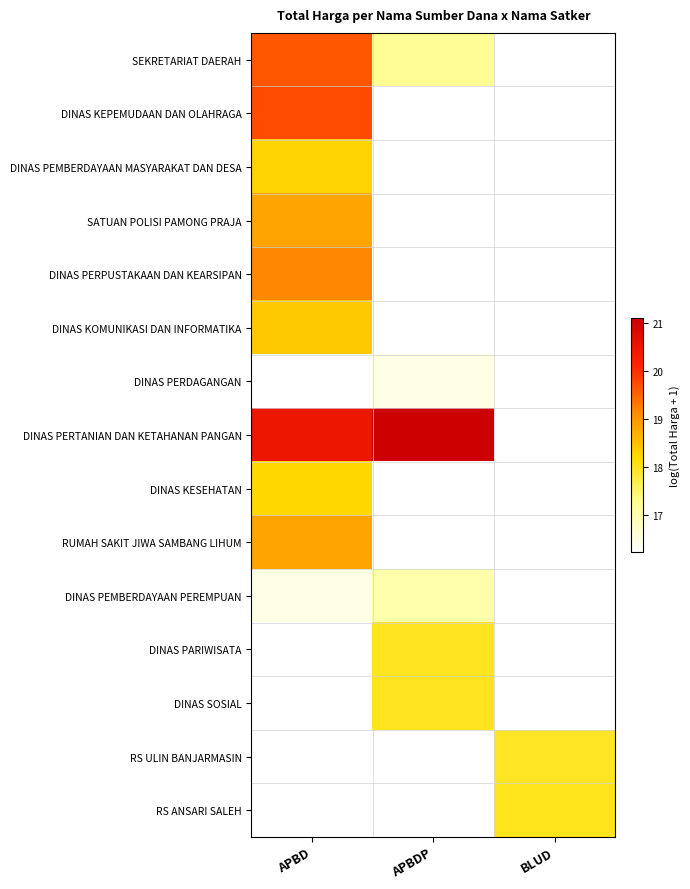

Where is DINAS PERPUSTAKAAN DAN KEARSIPAN nearest to the value 19?

APBD